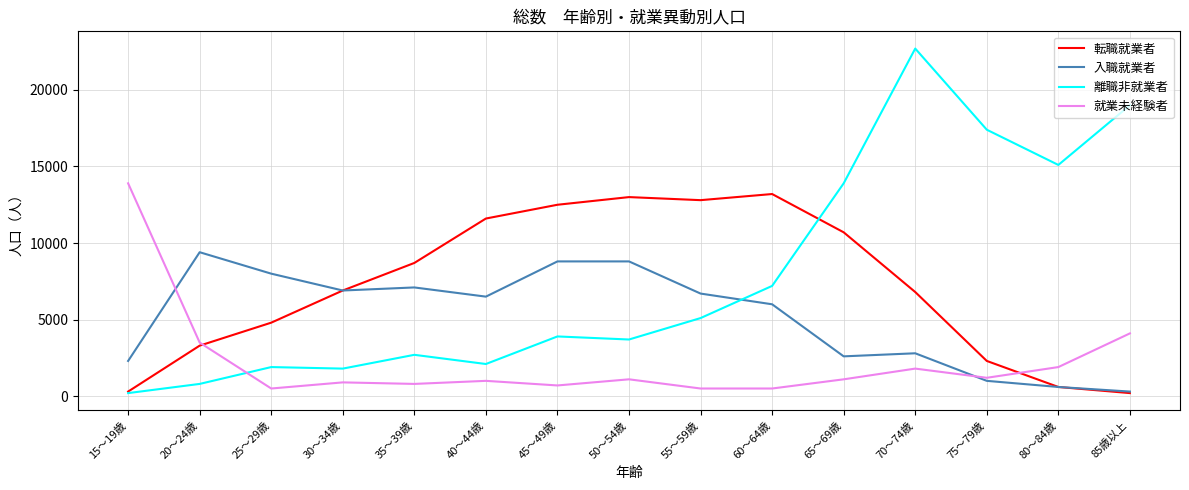

Which series ends up on top after the final intersection of 入職就業者 and 離職非就業者?

離職非就業者